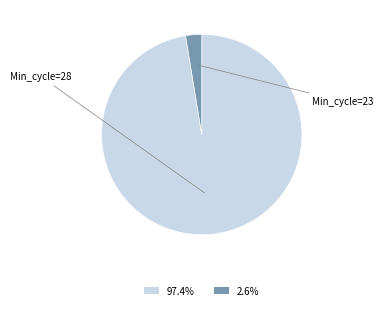

Is there any slice that represents more than half of the pie?

Yes